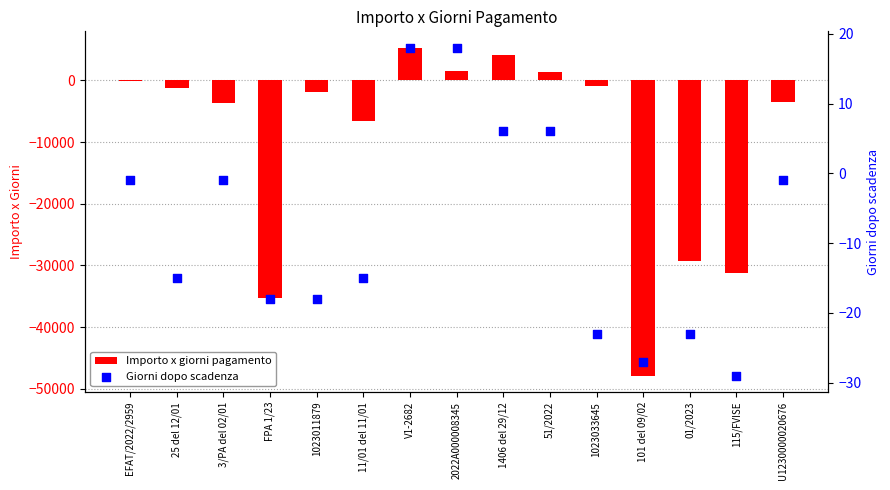

At which category is the sum across all series the highest?

V1-2682